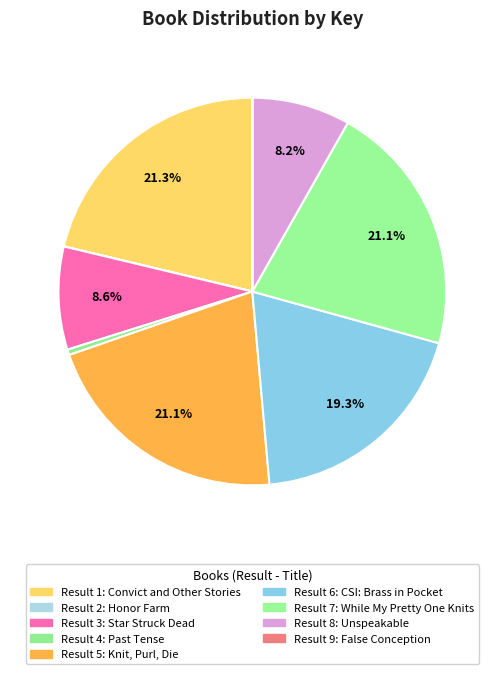

How many segments does this pie chart have?

9